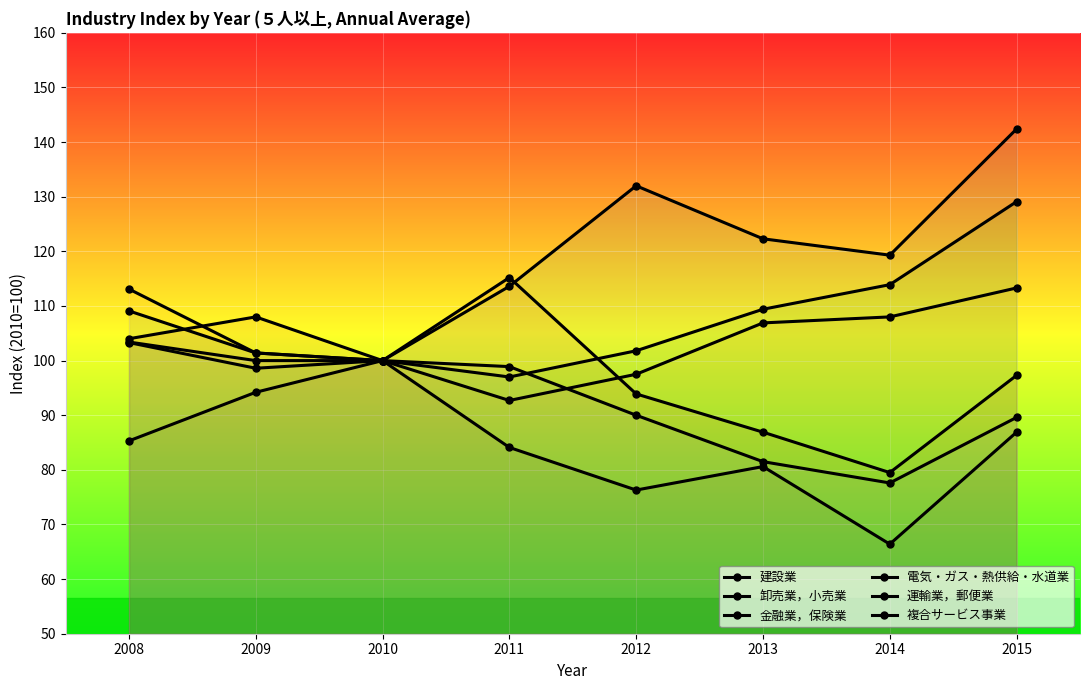

Which has a higher value, 2014 or 2011?

2014